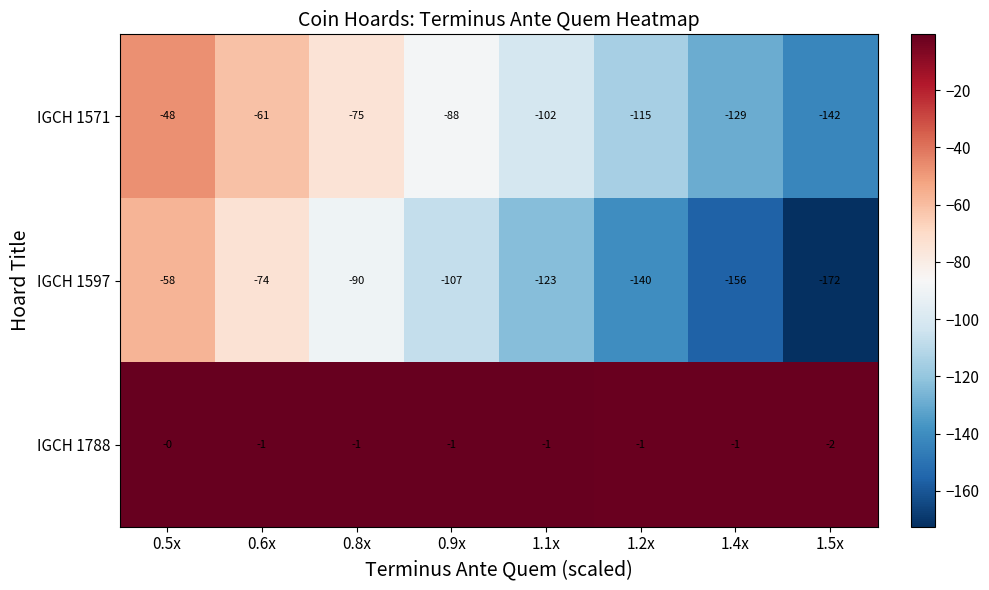

Is the value of IGCH 1597 at 0.5x greater than the value of IGCH 1571 at 1.4x?

Yes